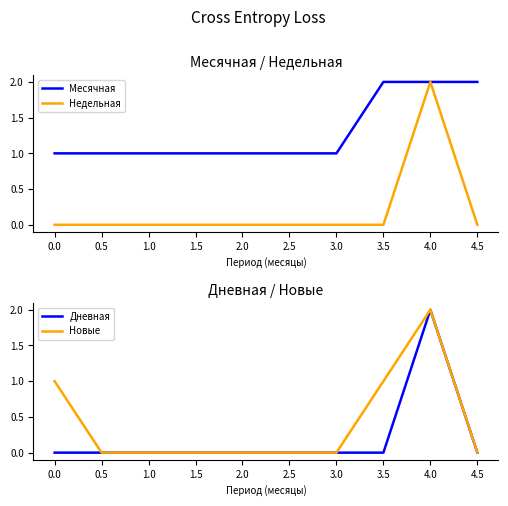

How many data points in Новые are above 0?

3